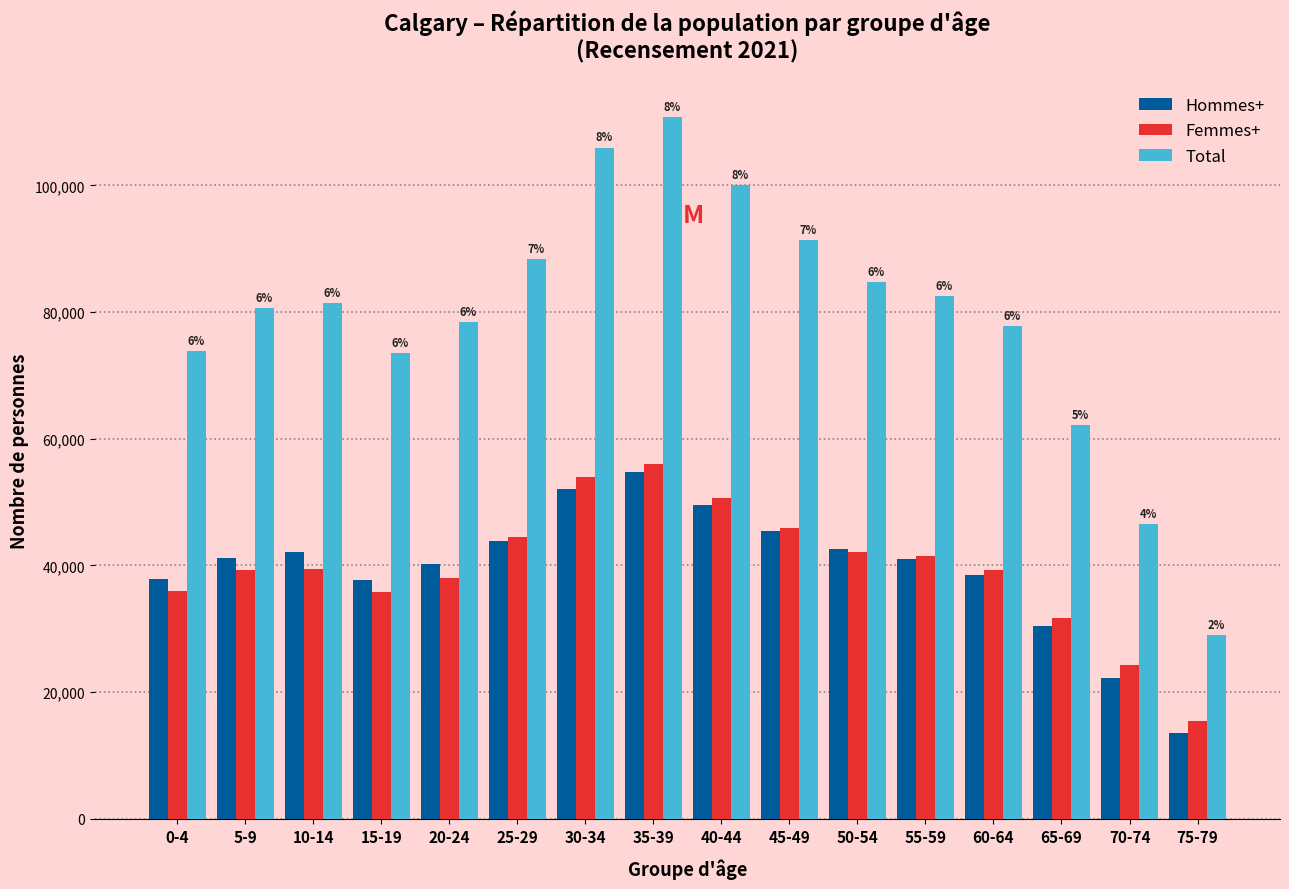

Are the bars horizontal?

No